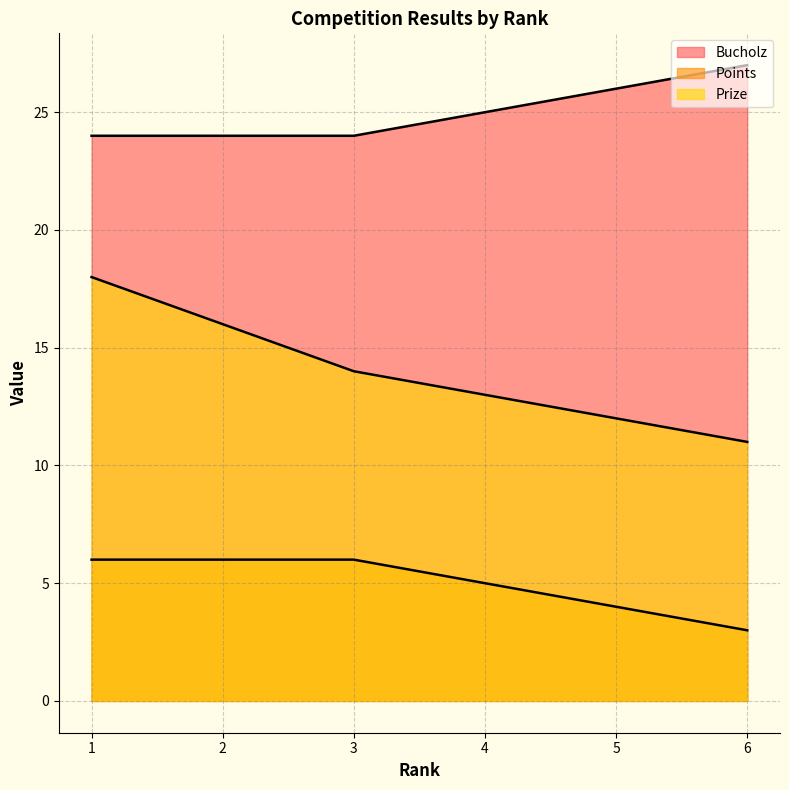

What is the spread (max minus min) of values at 3?

18